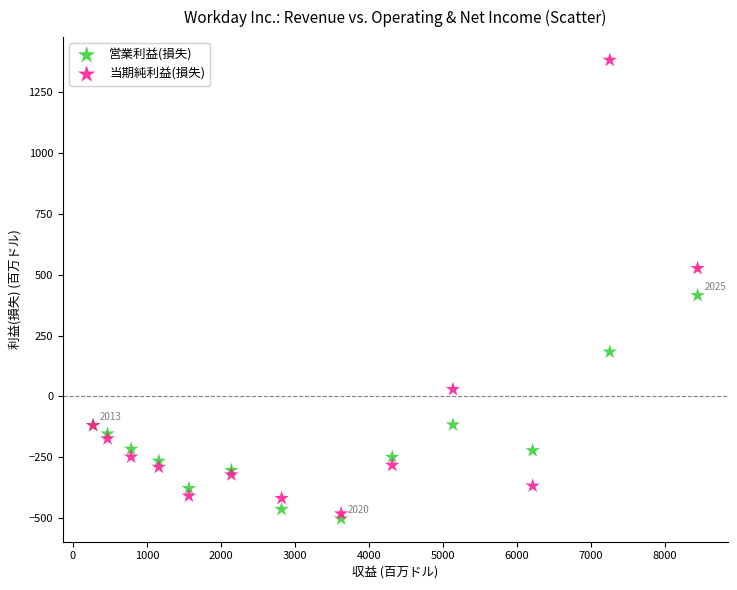

Across all series, what Y value is closest to 439?

415